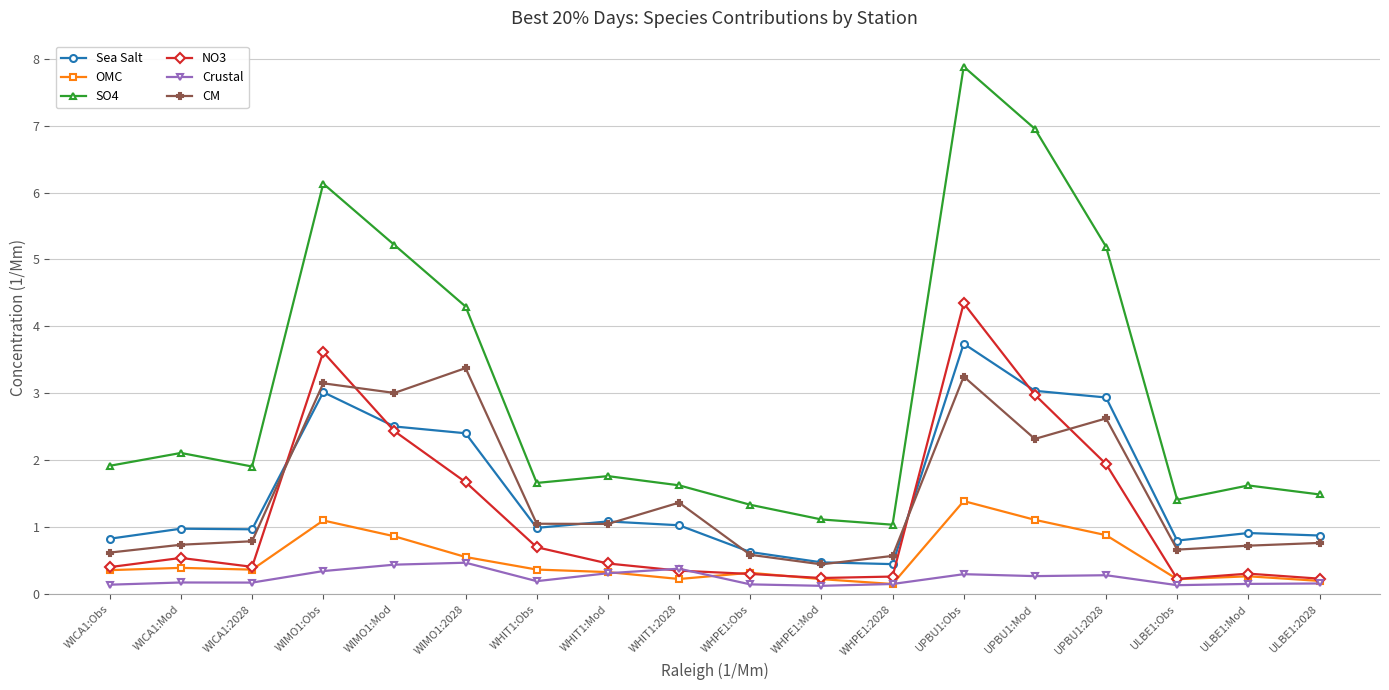

How many intersections are there between NO3 and CM?

4